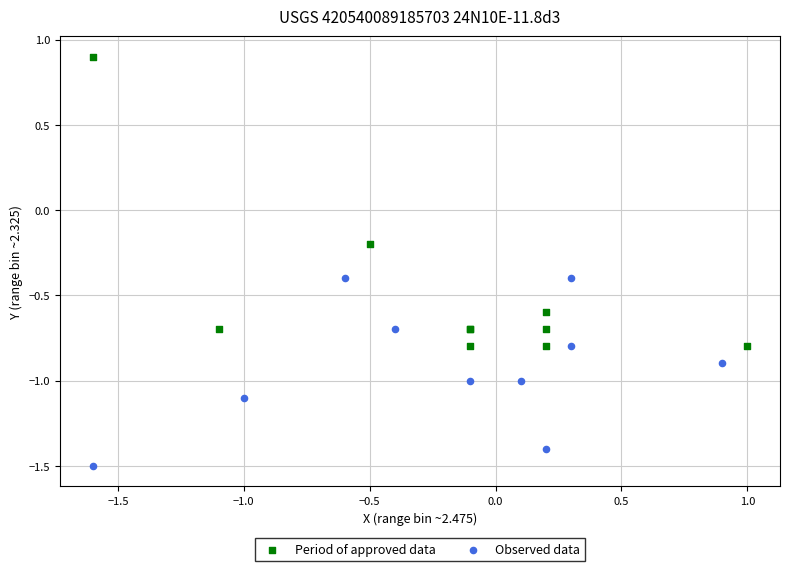

Which series contains the lowest Y value?

Observed data